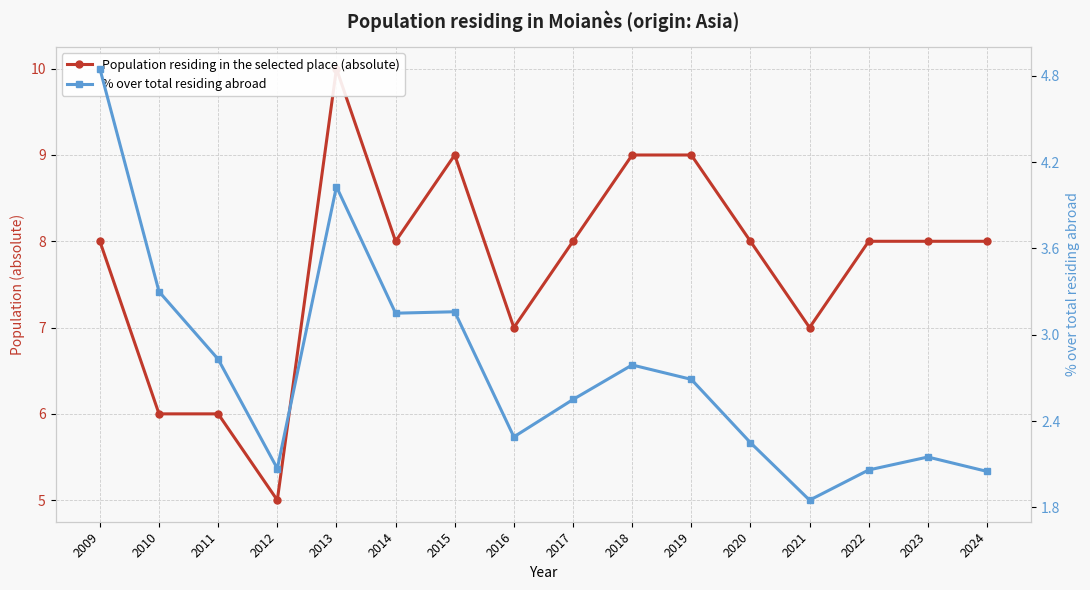

What is the approximate value of % over total residing abroad at 2010?

3.3